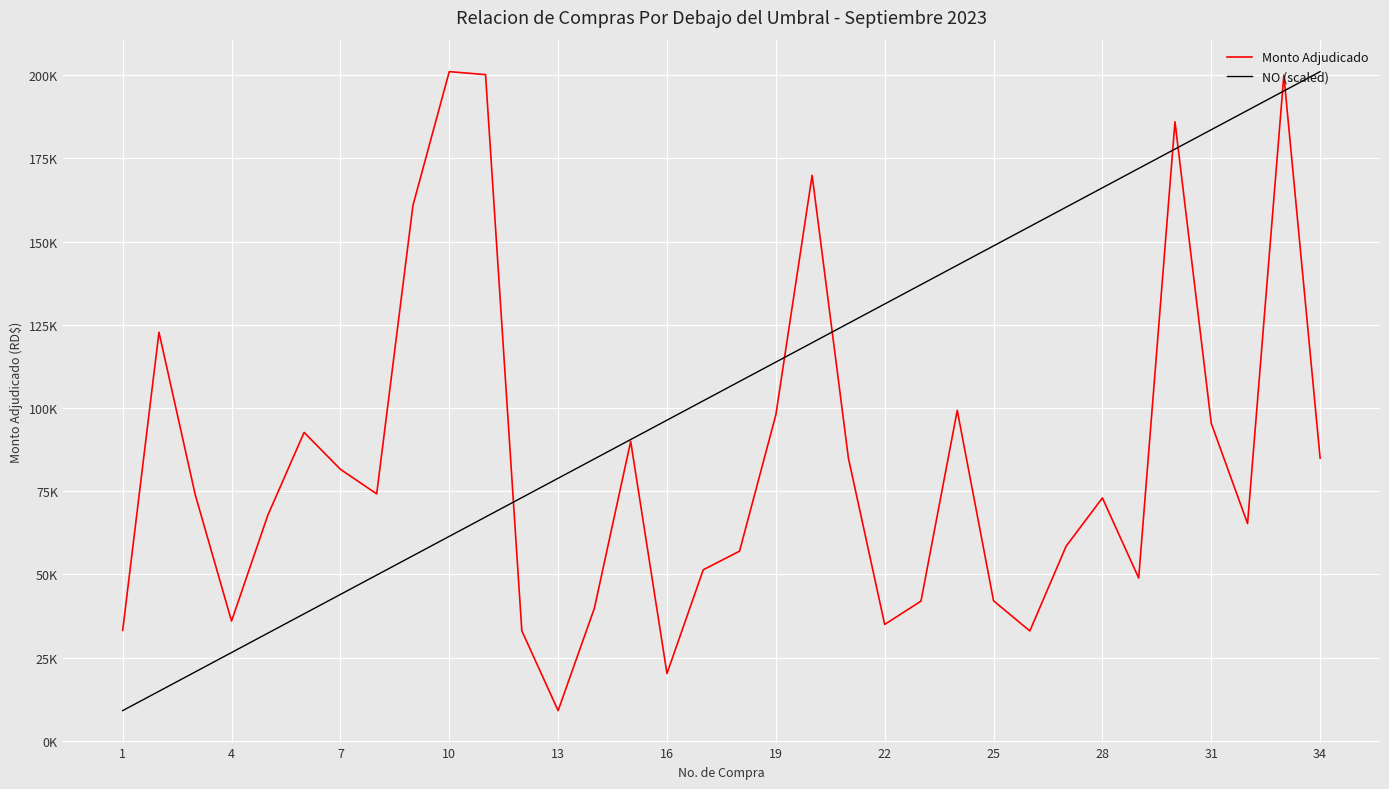

Rank the series by their maximum value, from highest to lowest.

Monto Adjudicado, NO (scaled)